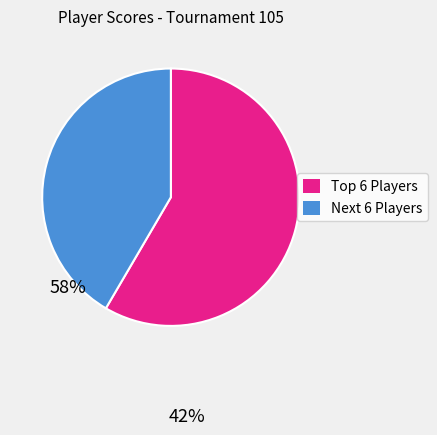

Is there any slice that represents more than half of the pie?

Yes